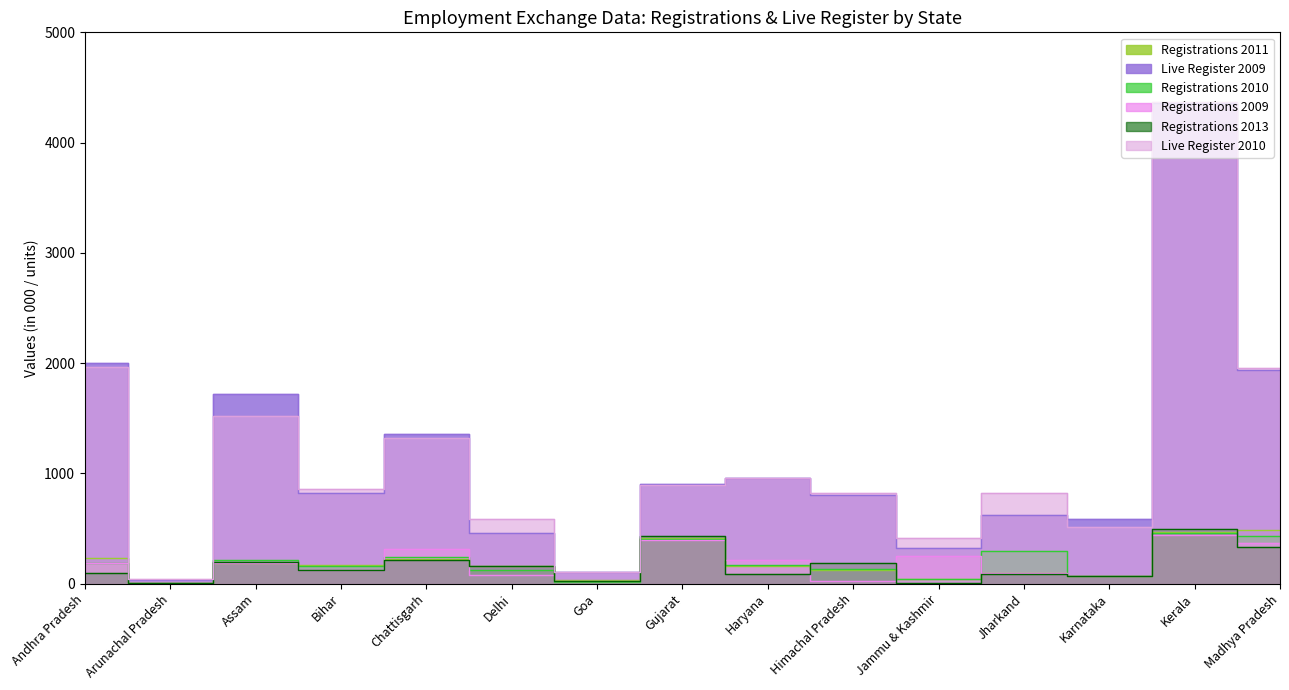

Is it true that Registrations 2013 equals 106.8 at Karnataka?

False